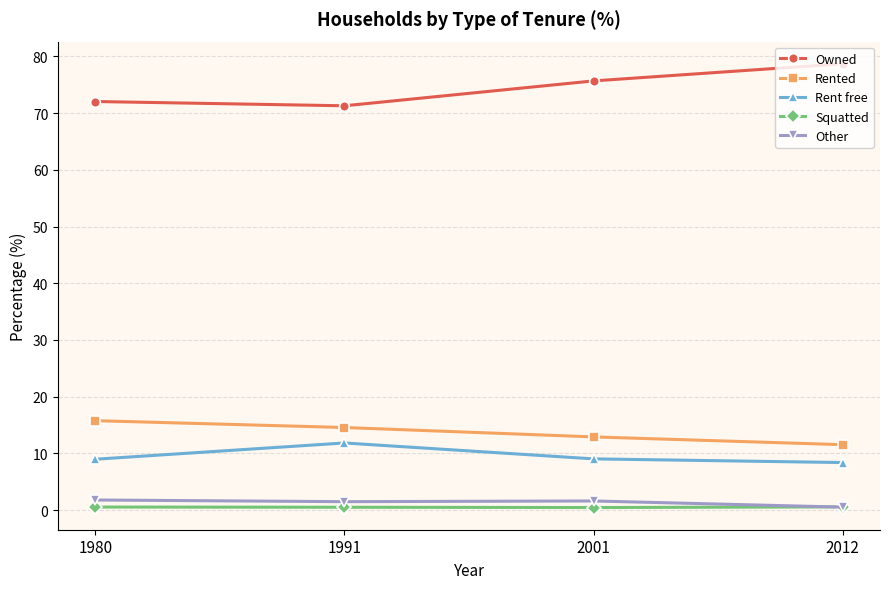

What is the smallest value displayed?

0.4